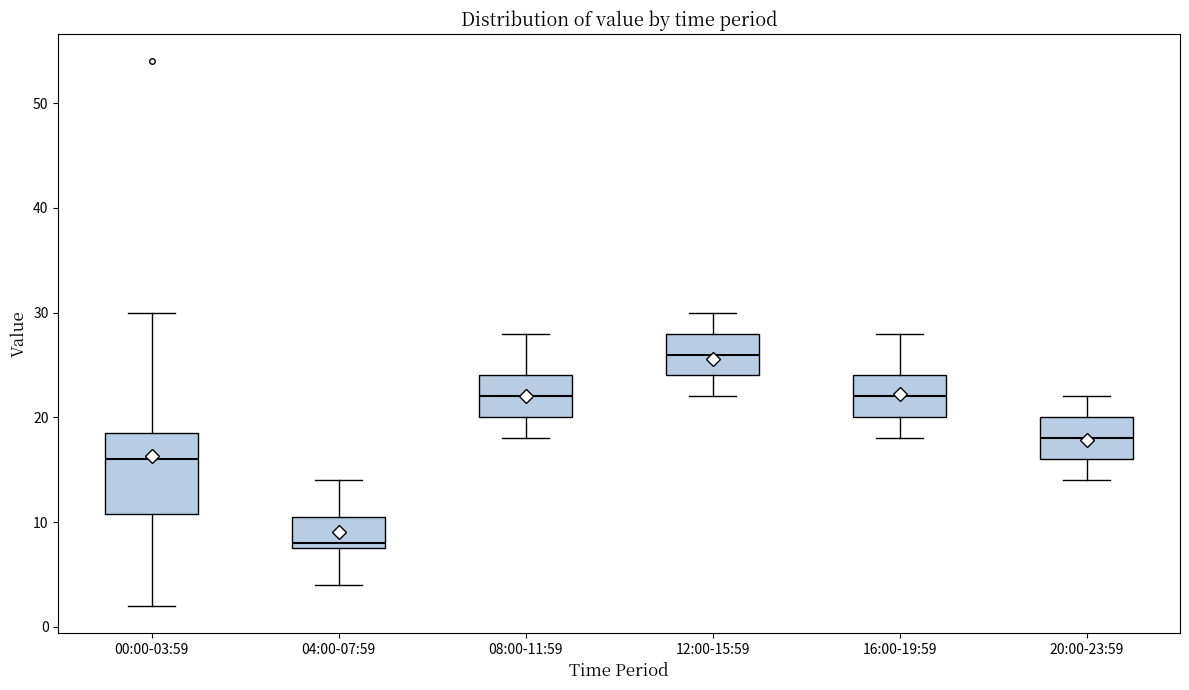

Which box has the highest median line?

12:00-15:59